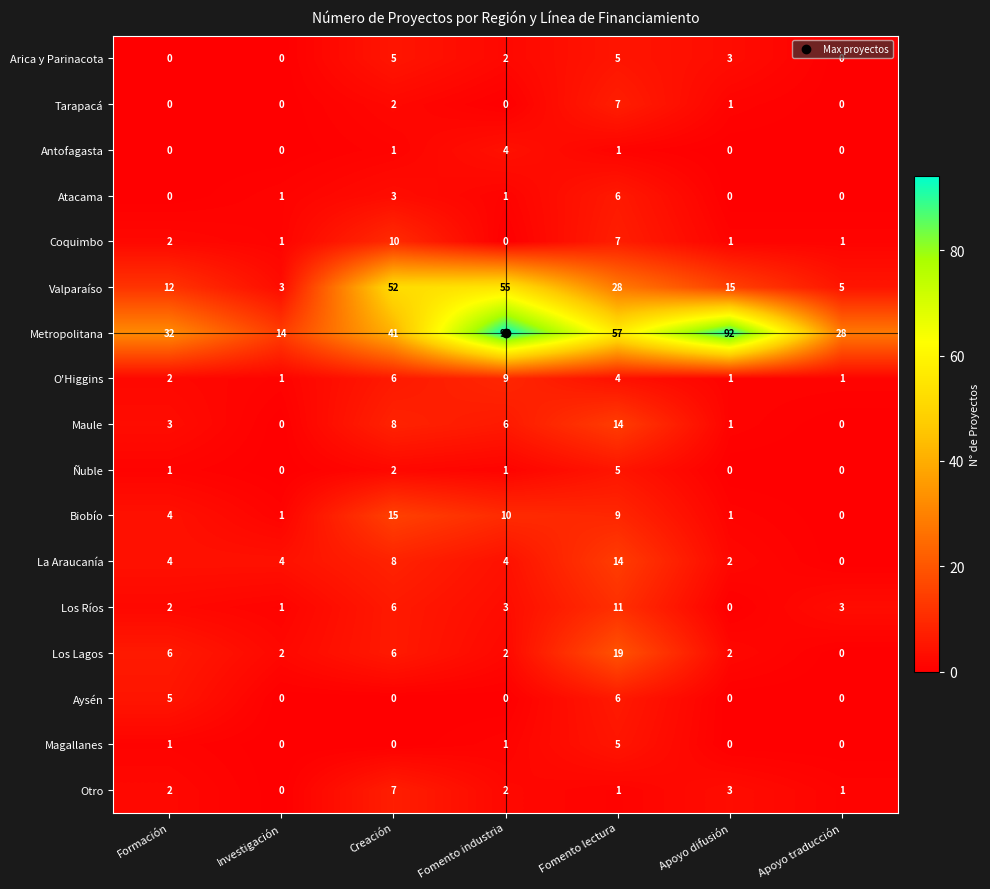

The value of Ñuble at Formación is 1. True or false?

True